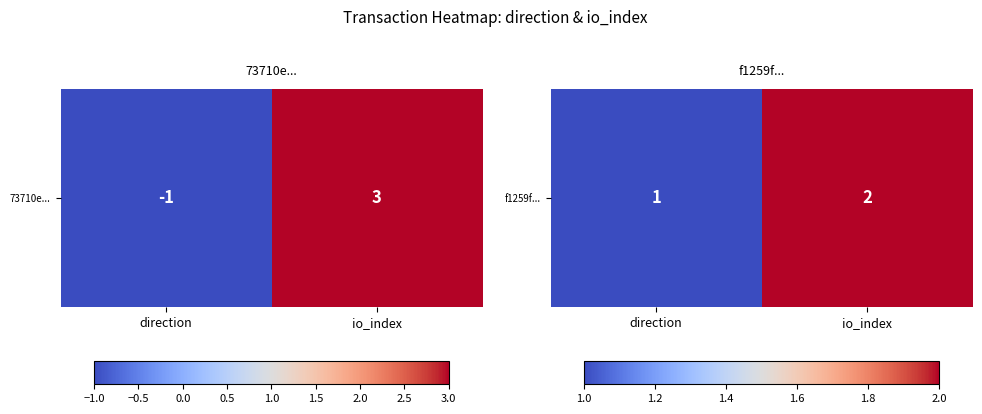

What is the sum of all values?

3